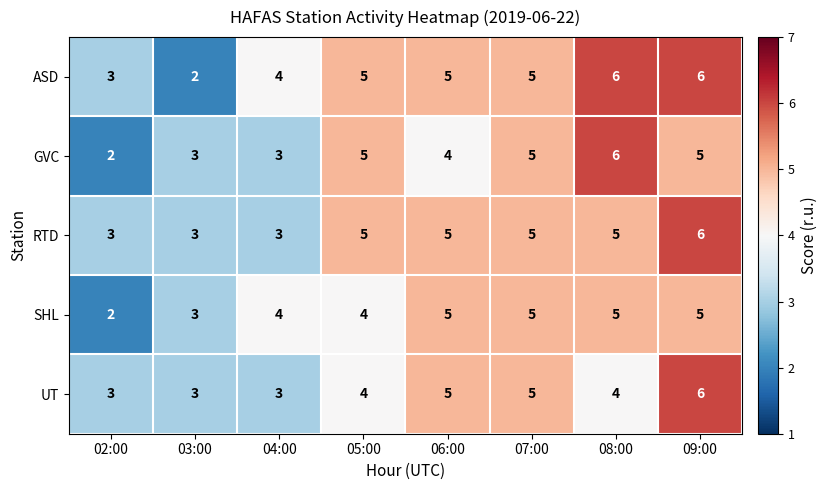

Count the GVC values in the range 3 to 5.

6